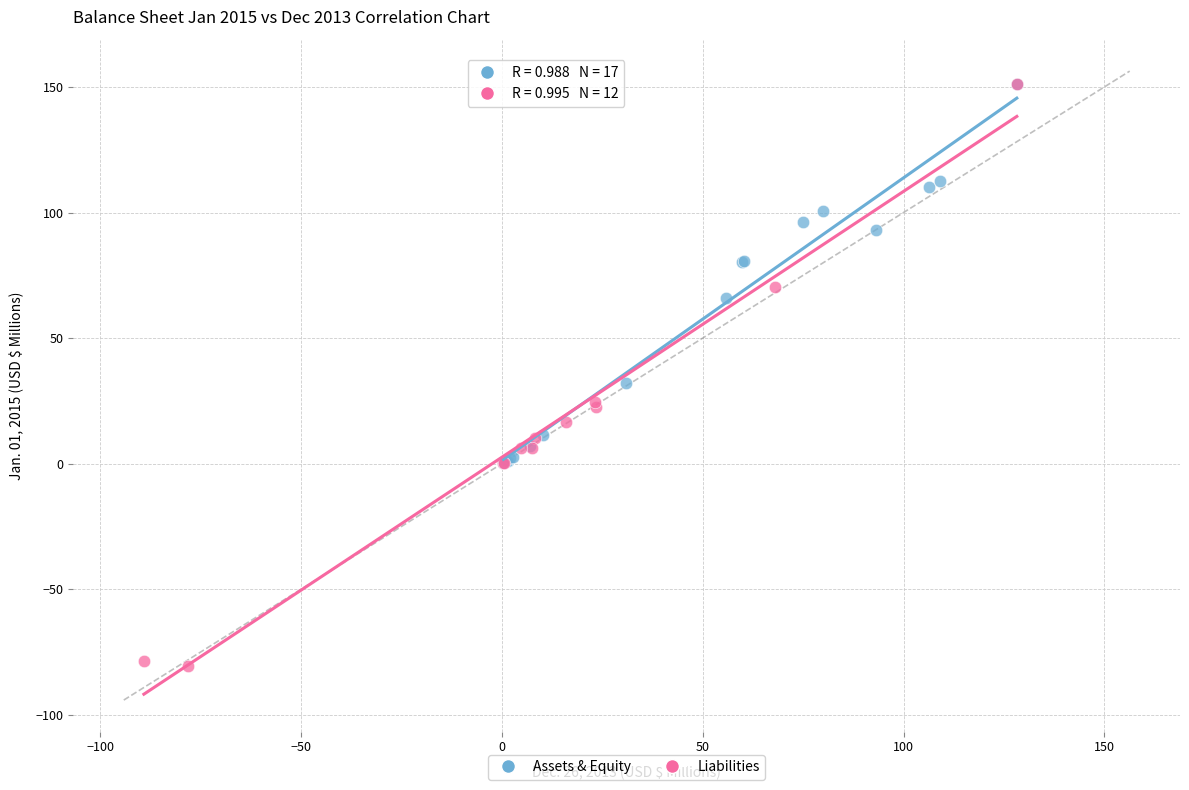

Which series has the largest Y range (max minus min)?

Liabilities